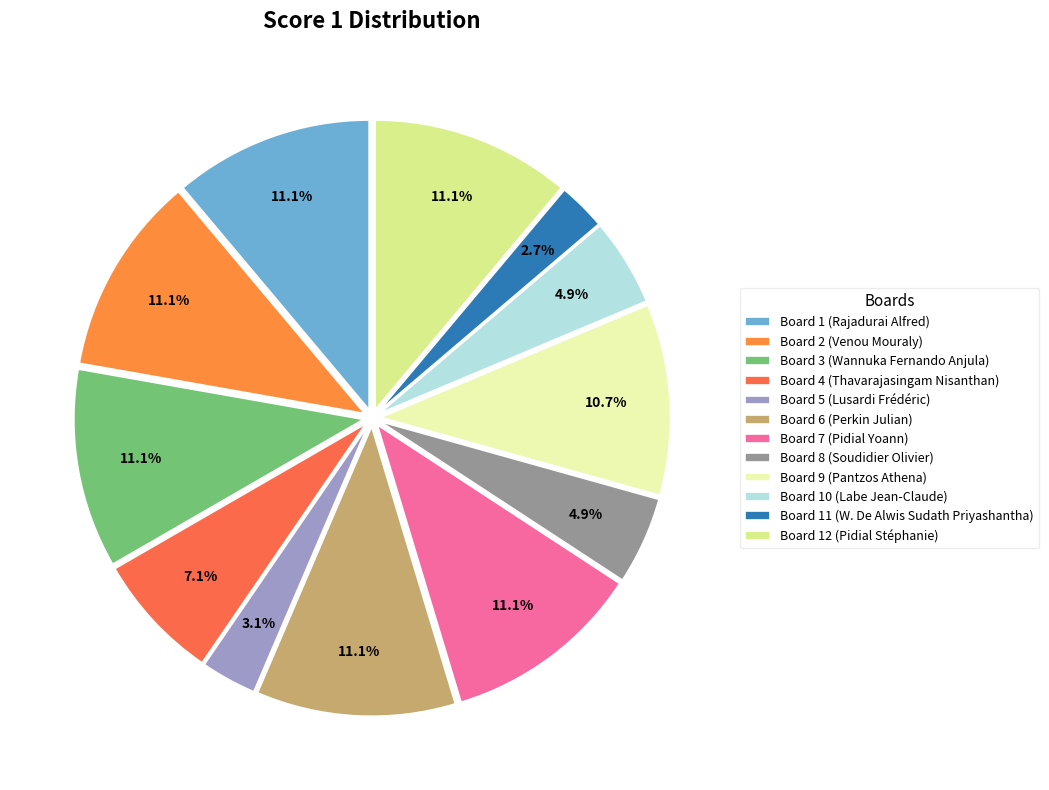

How many segments does this pie chart have?

12